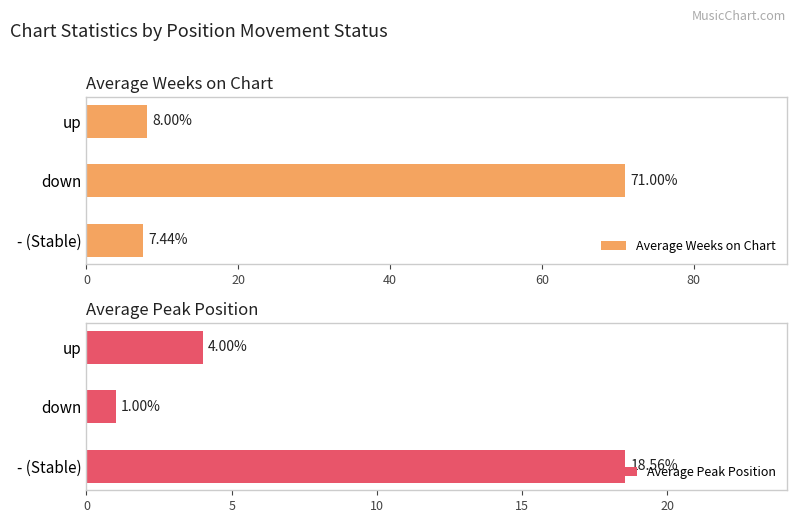

Which series has the largest total across all categories?

Average Weeks on Chart